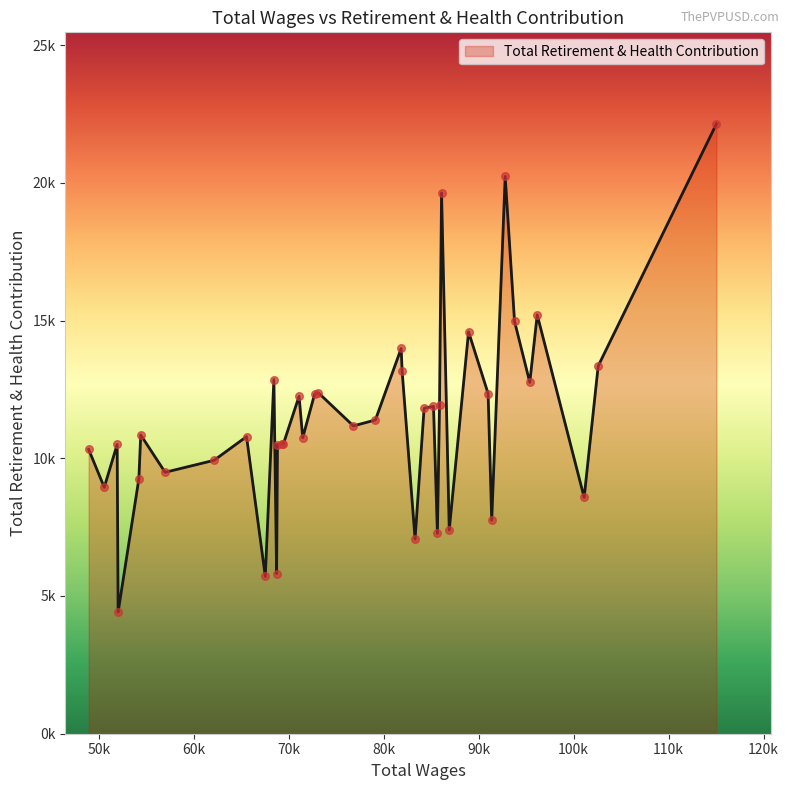

Does the chart have visible grid lines?

No